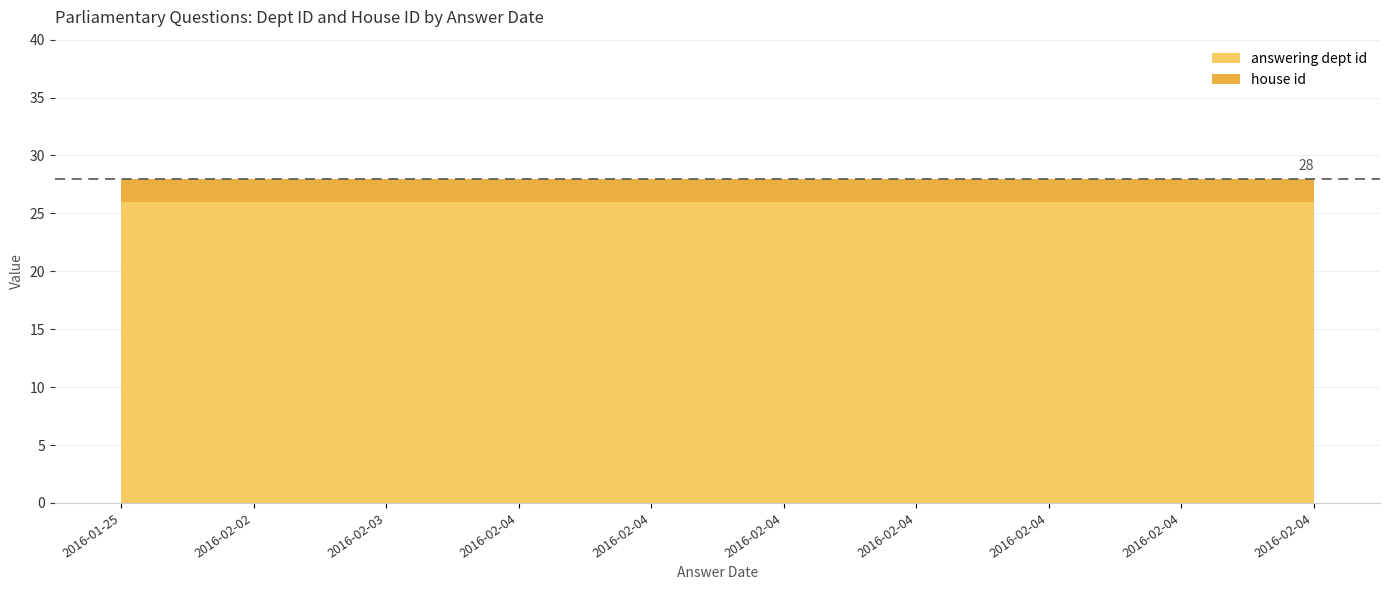

What is the label of the 4th point from the left?

2016-02-04